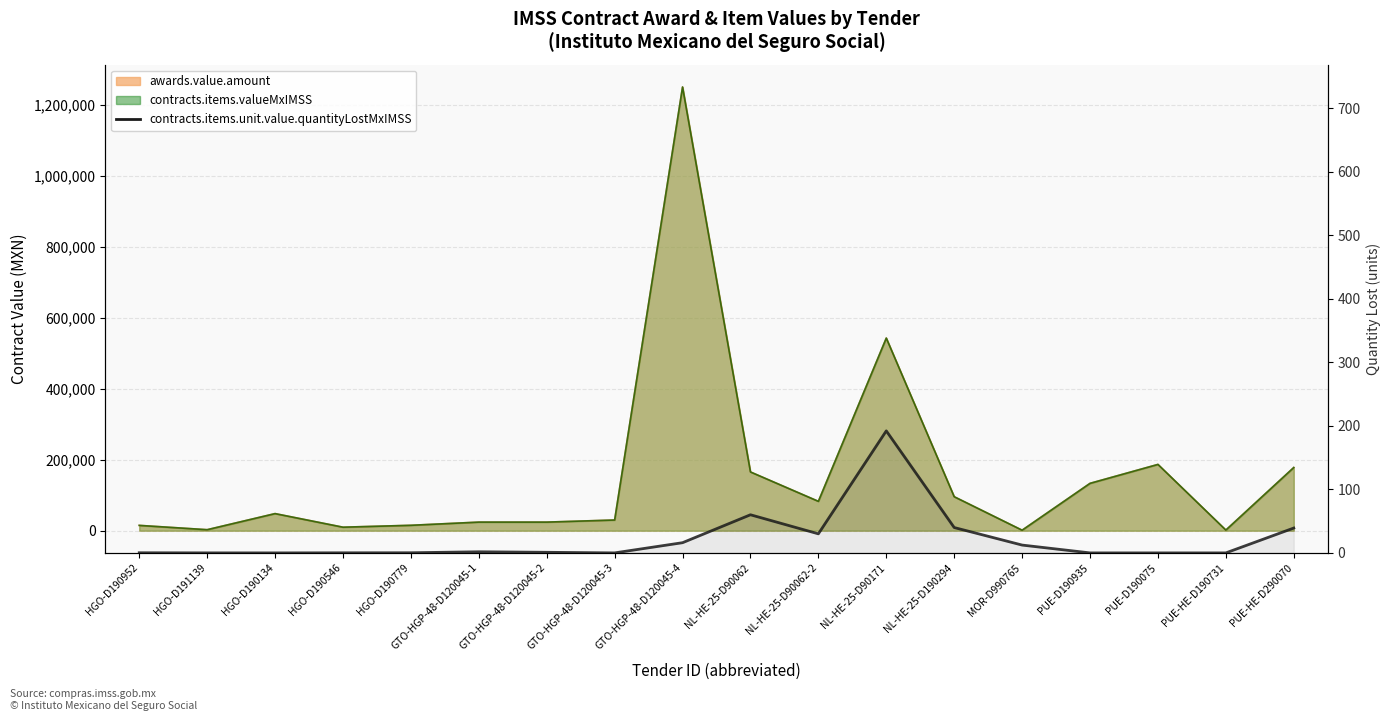

Reading left to right, extract all data points from this chart.

0.2	0.0	0.0	0.1	0.2	1.8	0.9	0.0	16.0	60.0	30.0	192.0	39.9	12.3	0.0	0.0	0.0	39.1